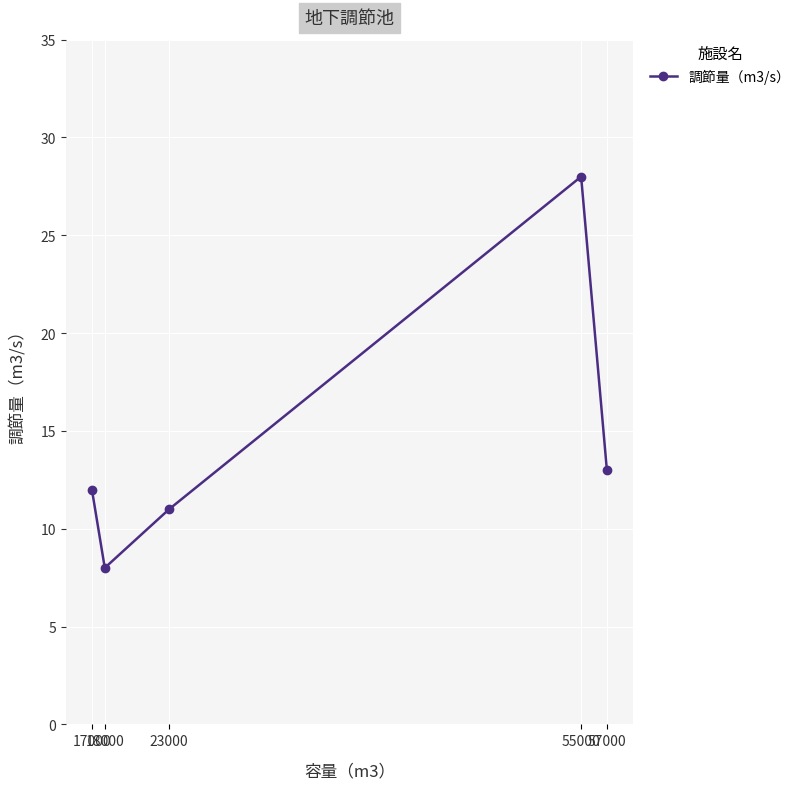

What is the change in value from 18000 to 55000?

+20